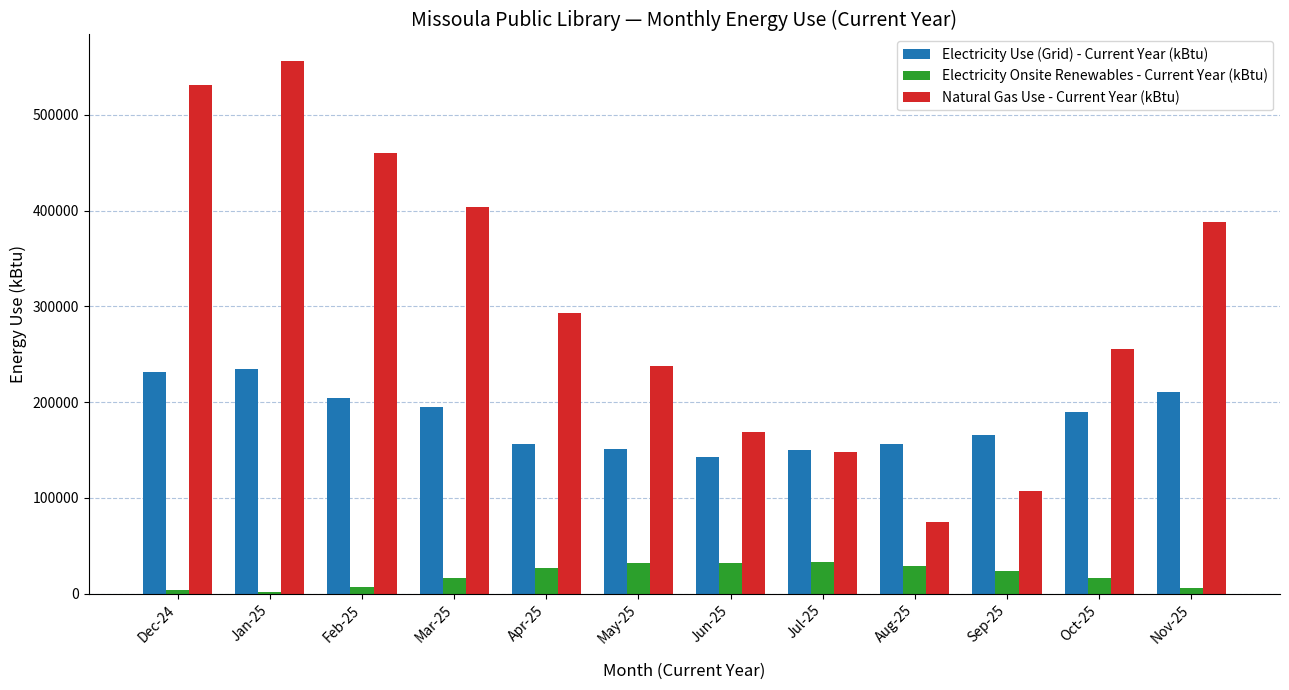

The value of Natural Gas Use - Current Year (kBtu) at Jun-25 is 60439.0. True or false?

False